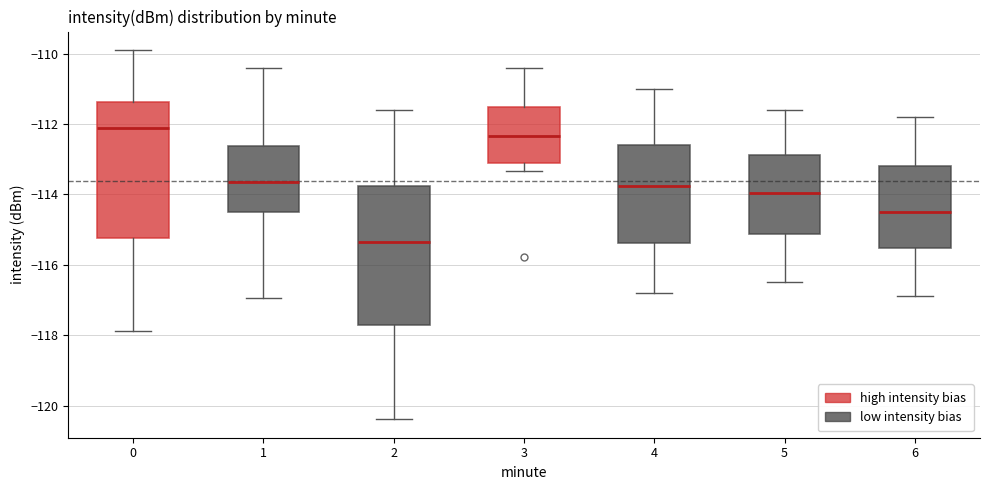

Reading left to right, read every box against the y-axis: the position of its median line, the range the box covers, and the ends of its whiskers. The values are not printed on the chart, so give them approximately, as read against the axis.

0: median -112.2, box -115.2 to -111.4, whiskers -117.8 to -109.8
1: median -113.6, box -114.4 to -112.6, whiskers -117.0 to -110.4
2: median -115.4, box -117.8 to -113.8, whiskers -120.4 to -111.6
3: median -112.4, box -113.2 to -111.6, whiskers -113.4 to -110.4
4: median -113.8, box -115.4 to -112.6, whiskers -116.8 to -111.0
5: median -114.0, box -115.2 to -112.8, whiskers -116.4 to -111.6
6: median -114.4, box -115.6 to -113.2, whiskers -116.8 to -111.8